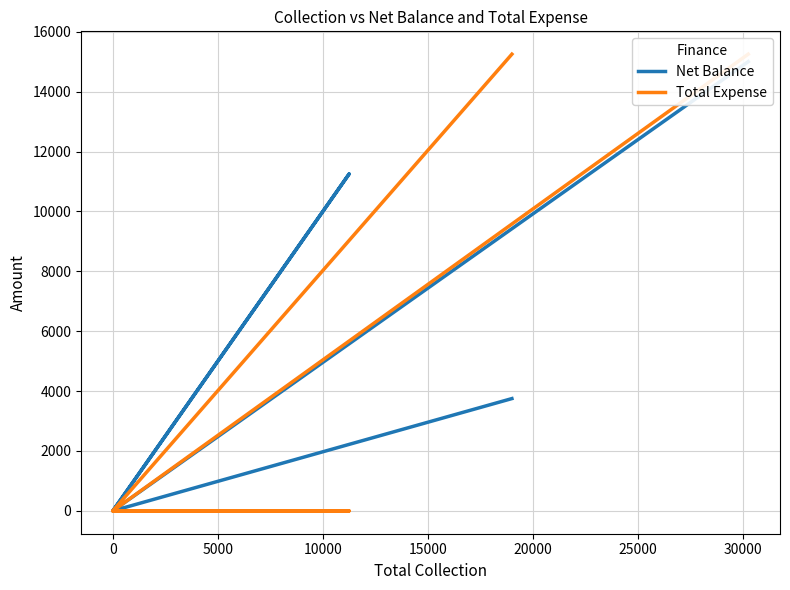

Which series has the largest total across all categories?

Total Expense